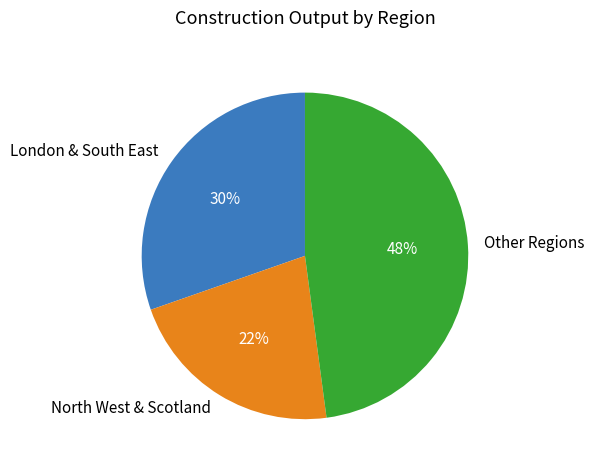

True or false: London & South East accounts for 36% of the total.

False